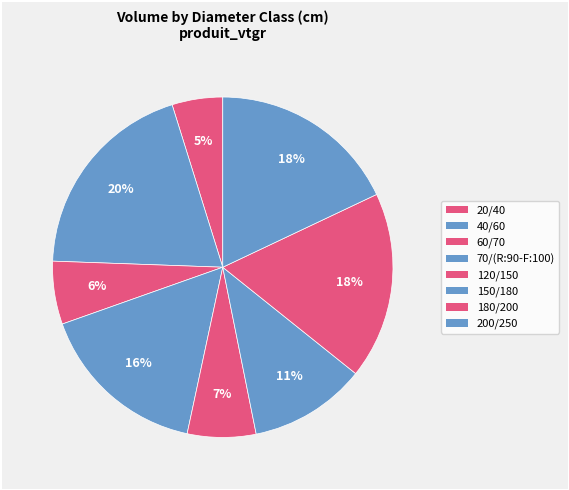

The 200/250 slice represents 18% of the pie. True or false?

True